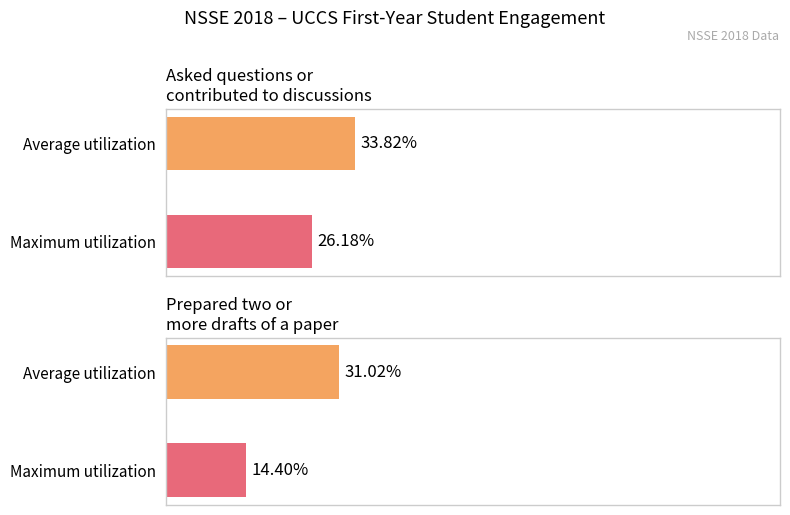

Count the number of data series in this chart.

4